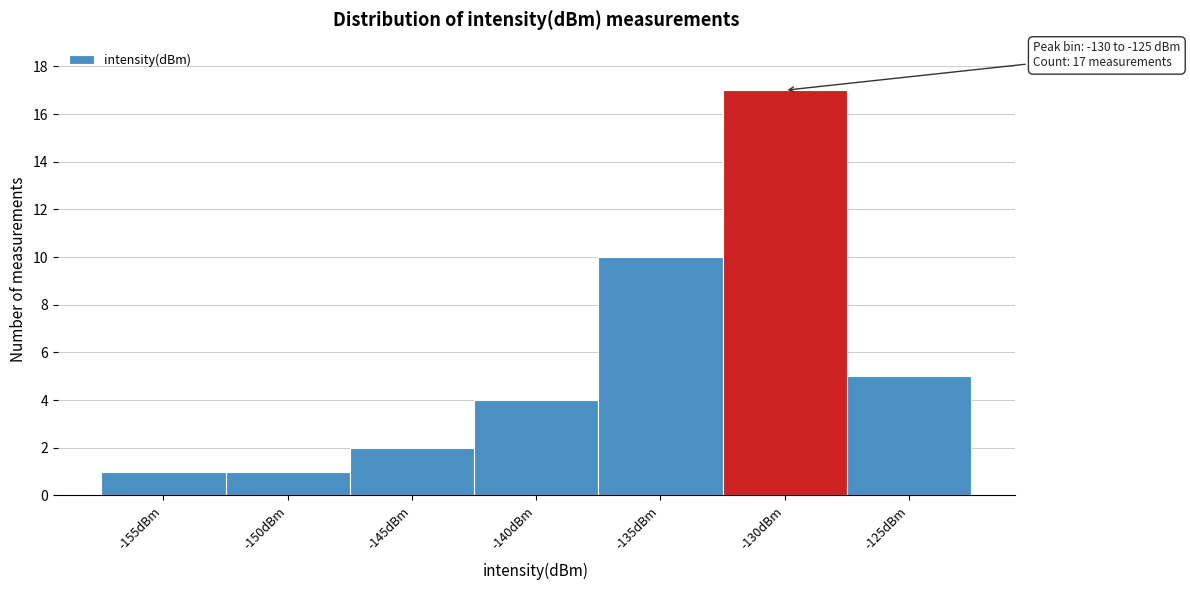

Reading right to left, transcribe all the data shown in this chart.

5	17	10	4	2	1	1